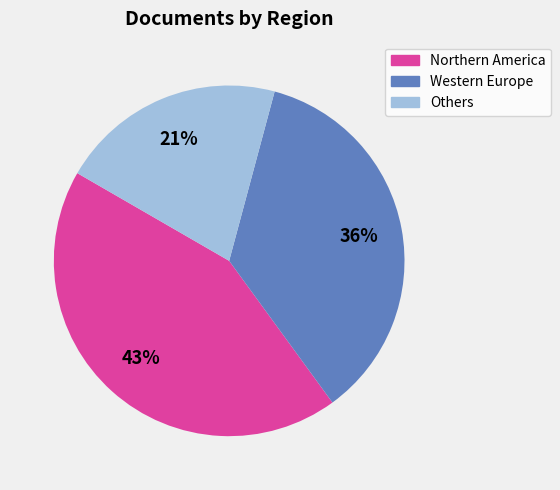

How many segments does this pie chart have?

3